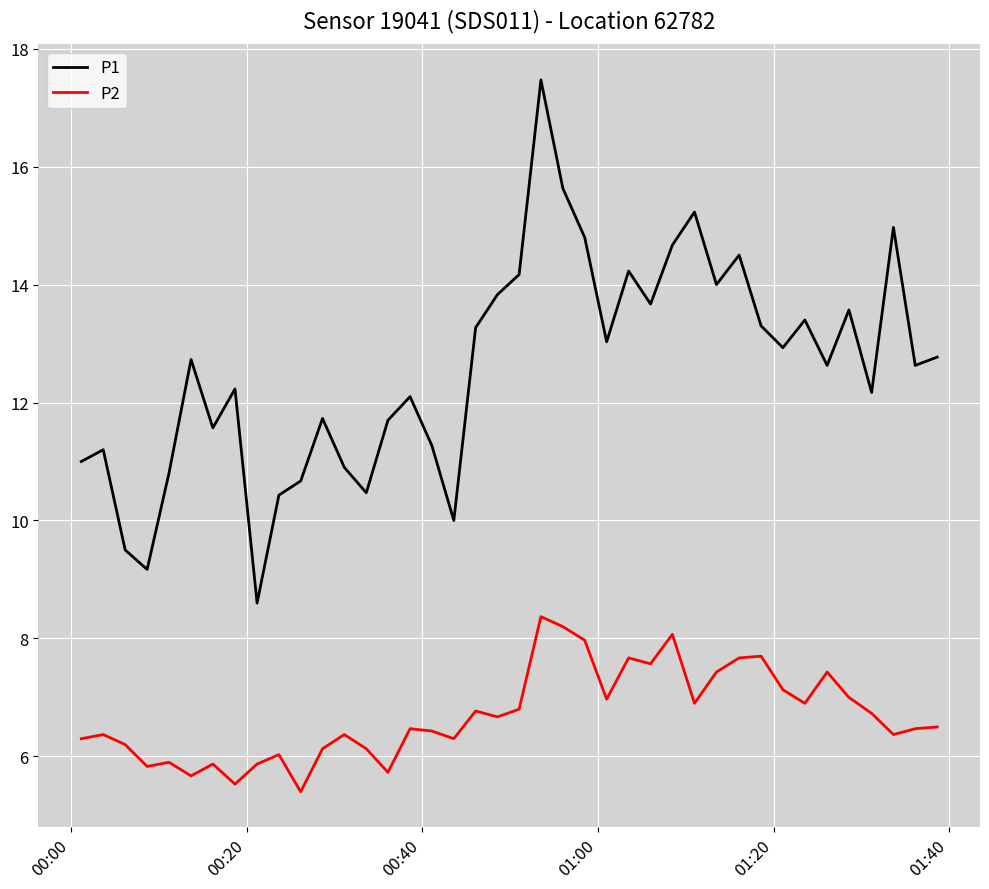

True or false: P1 and P2 cross at least once.

False